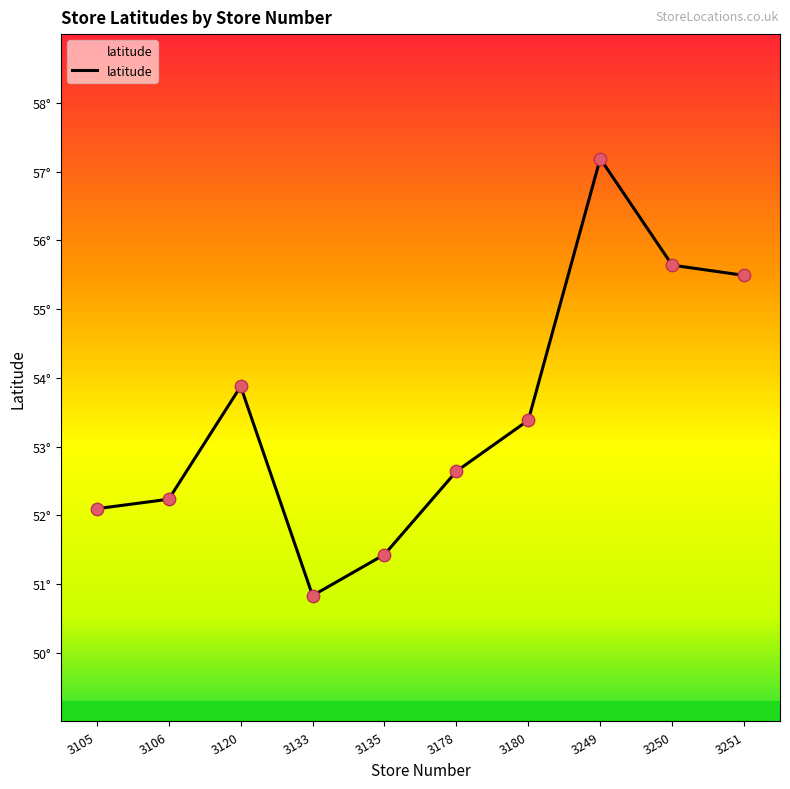

Approximately how many times larger is the value at 3106 compared to 3178?

1.0